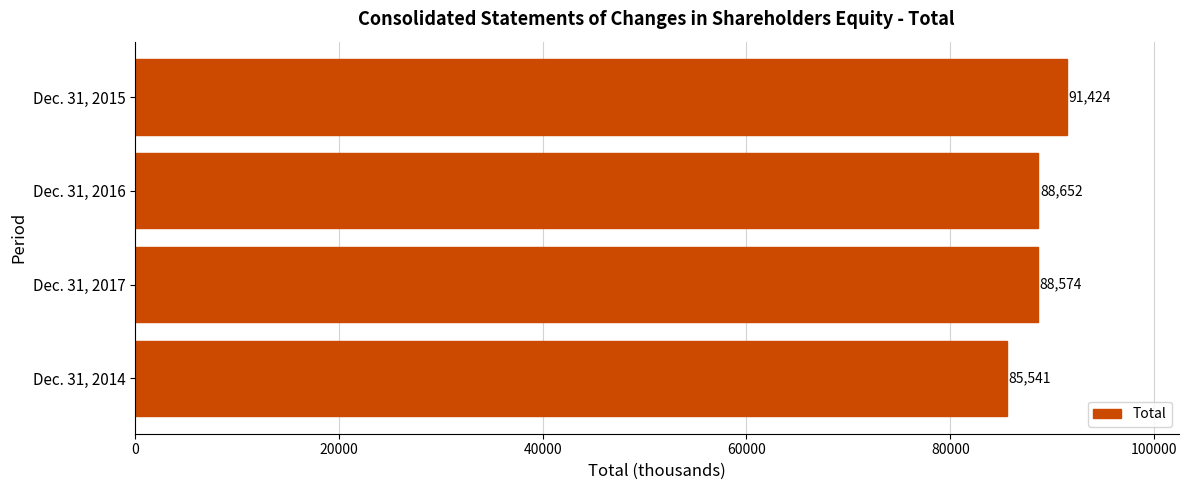

Rank the categories by value from highest to lowest.

Dec. 31, 2015, Dec. 31, 2016, Dec. 31, 2017, Dec. 31, 2014